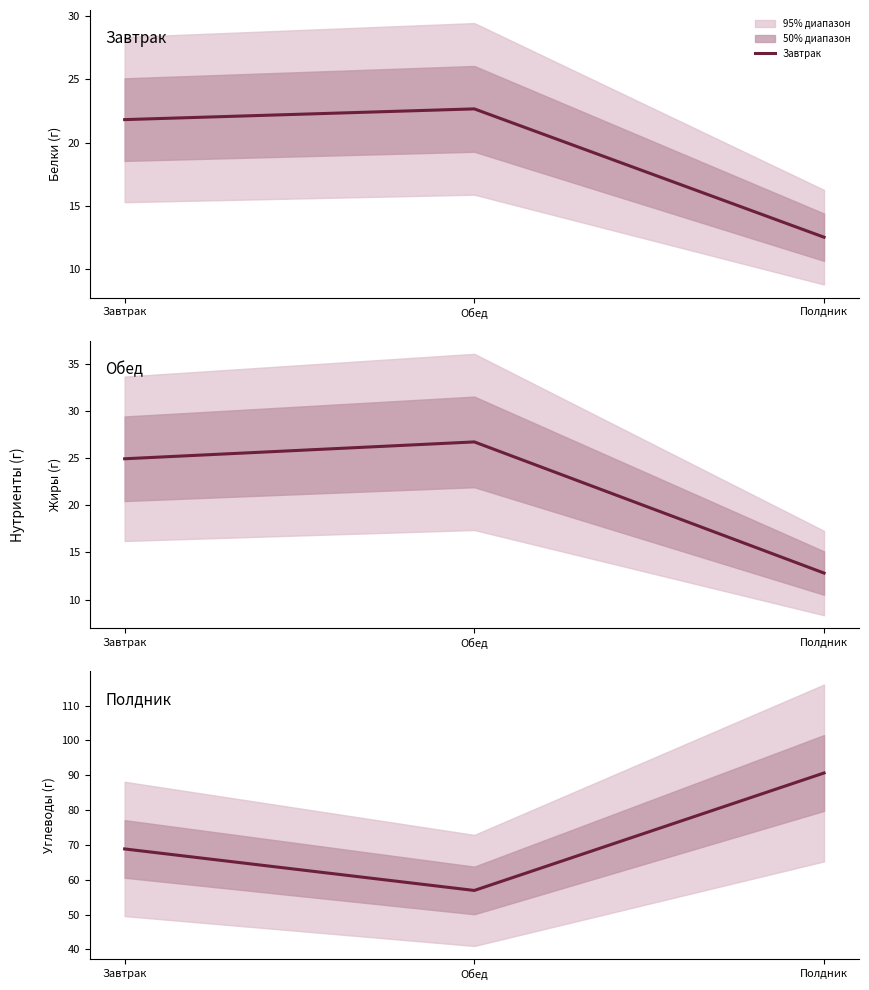

How many values in the Полдник series exceed 68?

2